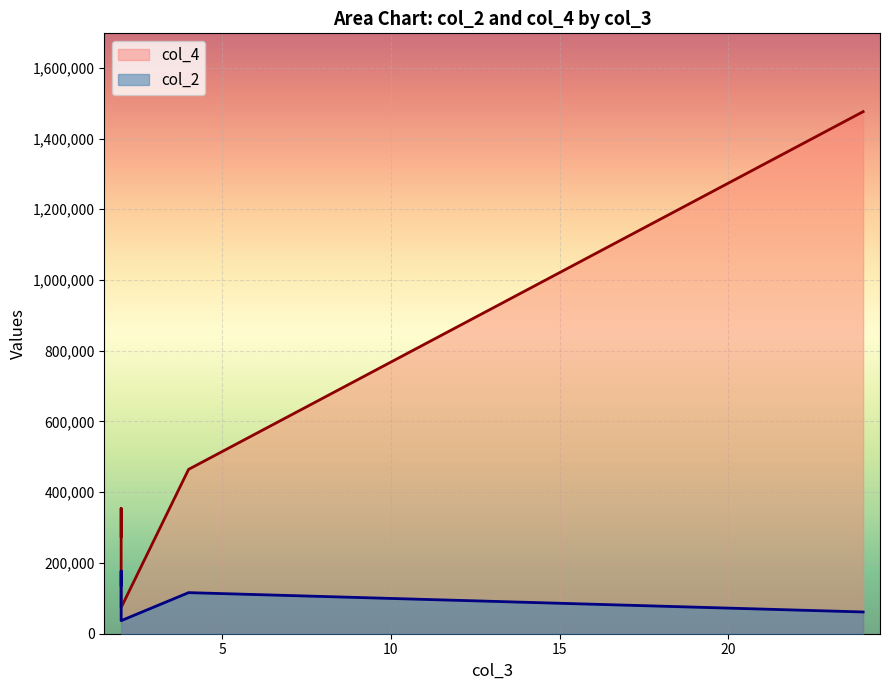

Which series changed the most between 2 and 24?

col_4